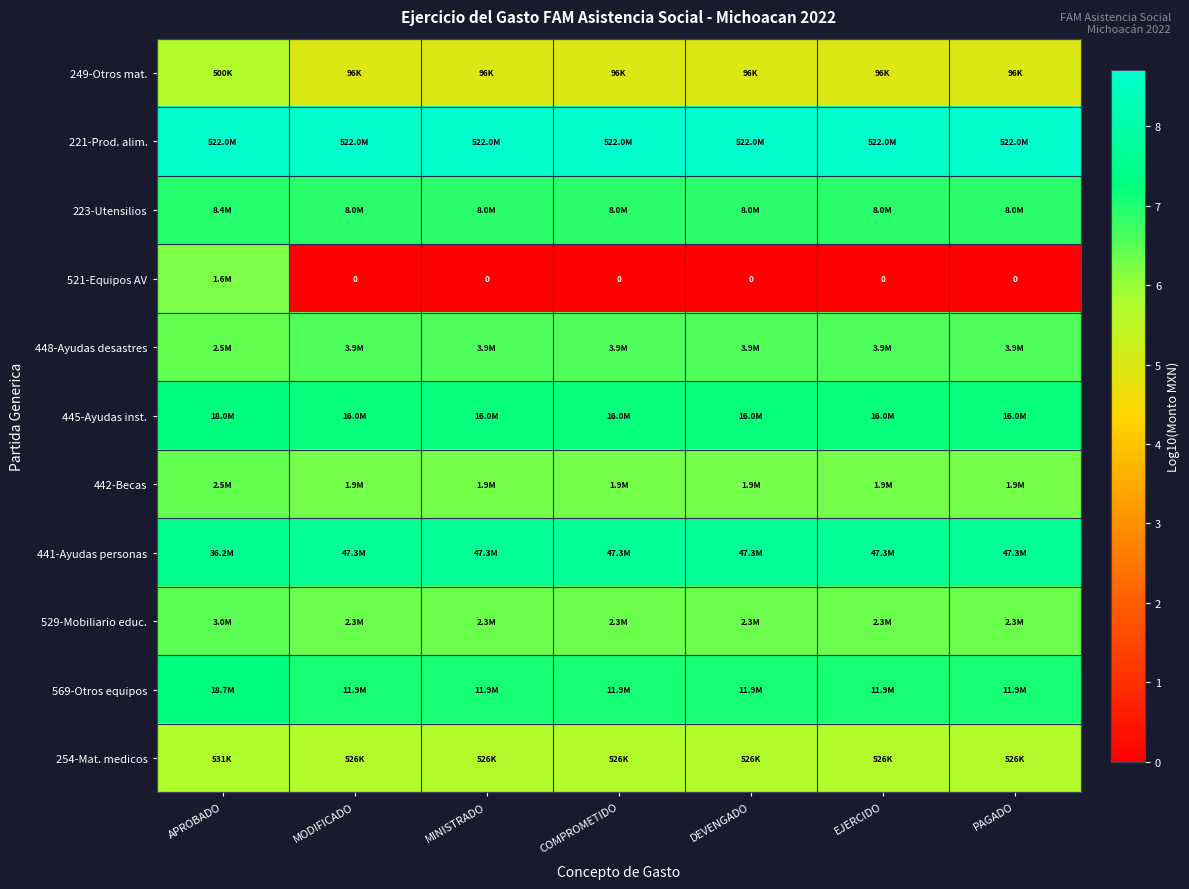

What is the maximum value for 254-Mat. medicos?

5.7